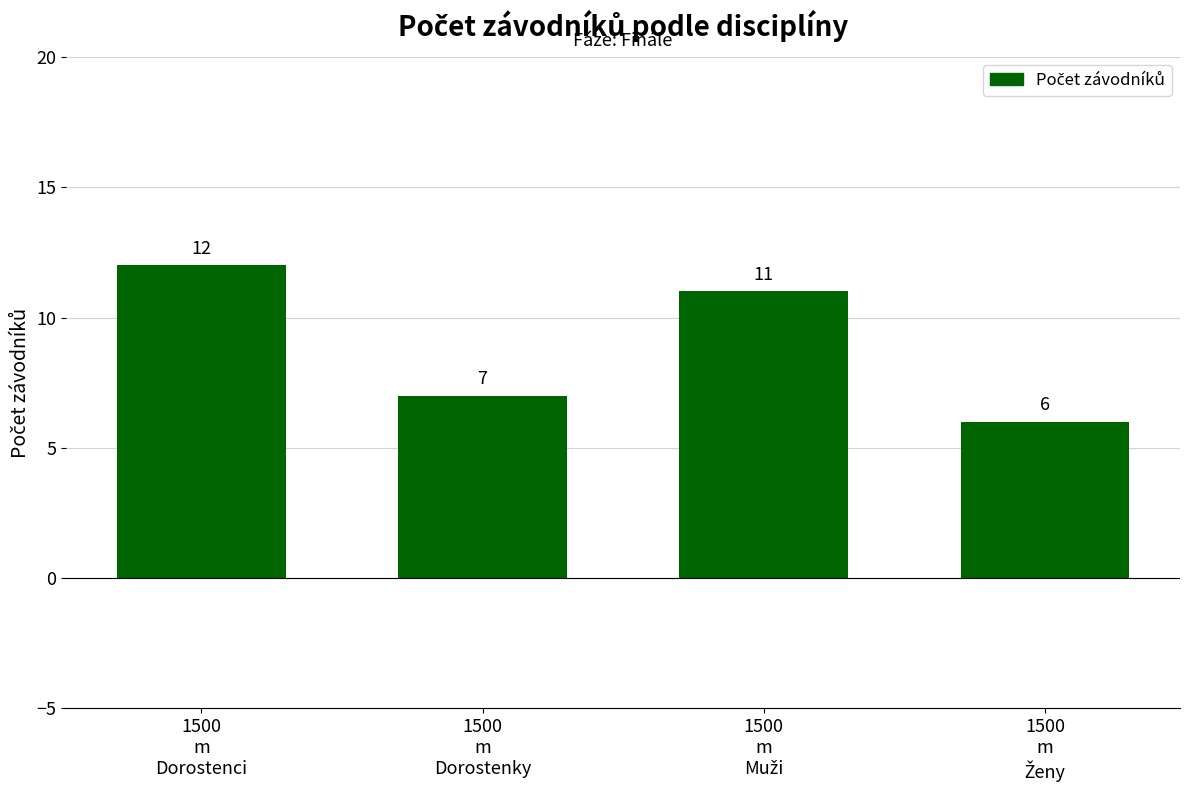

What is the average value?

9